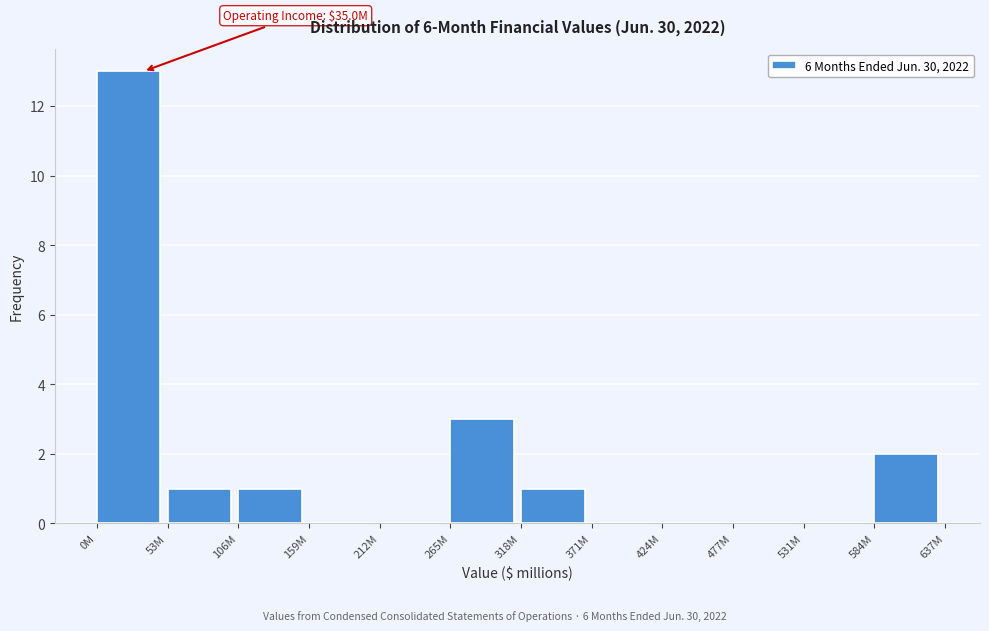

Reading left to right, list all the values displayed in this chart.

0M=13	53M=1	106M=1	159M=0	212M=0	265M=3	318M=1	371M=0	424M=0	477M=0	531M=0	584M=2